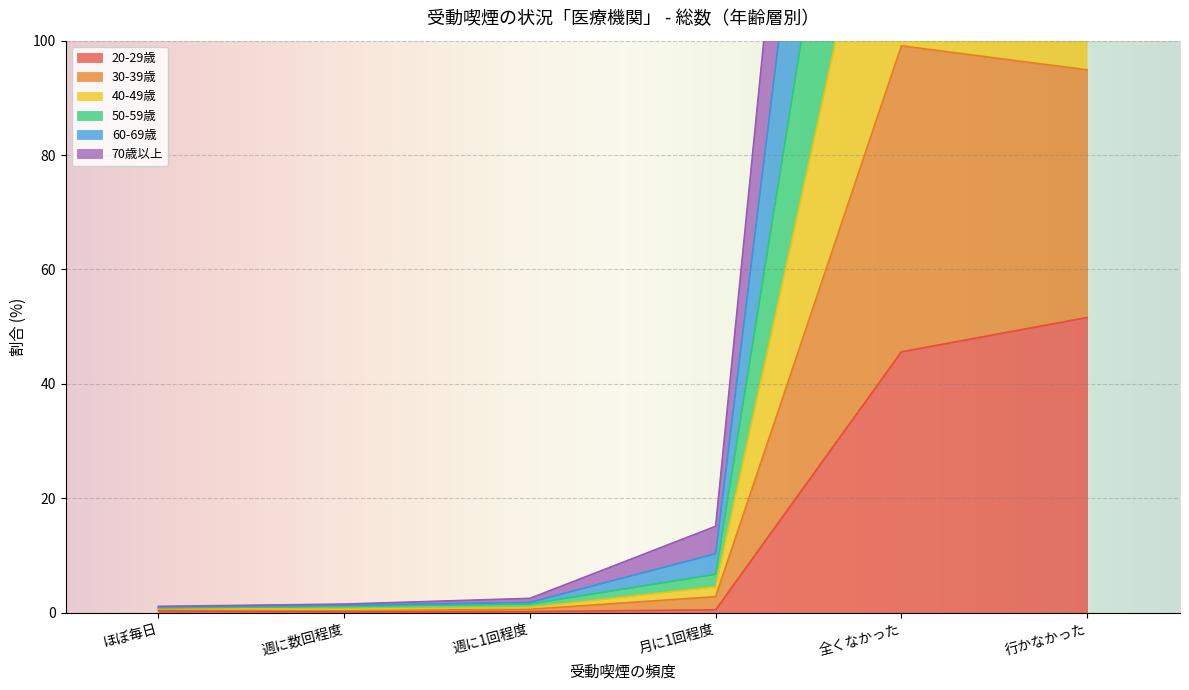

True or false: 40-49歳 and 30-39歳 intersect in this chart.

False